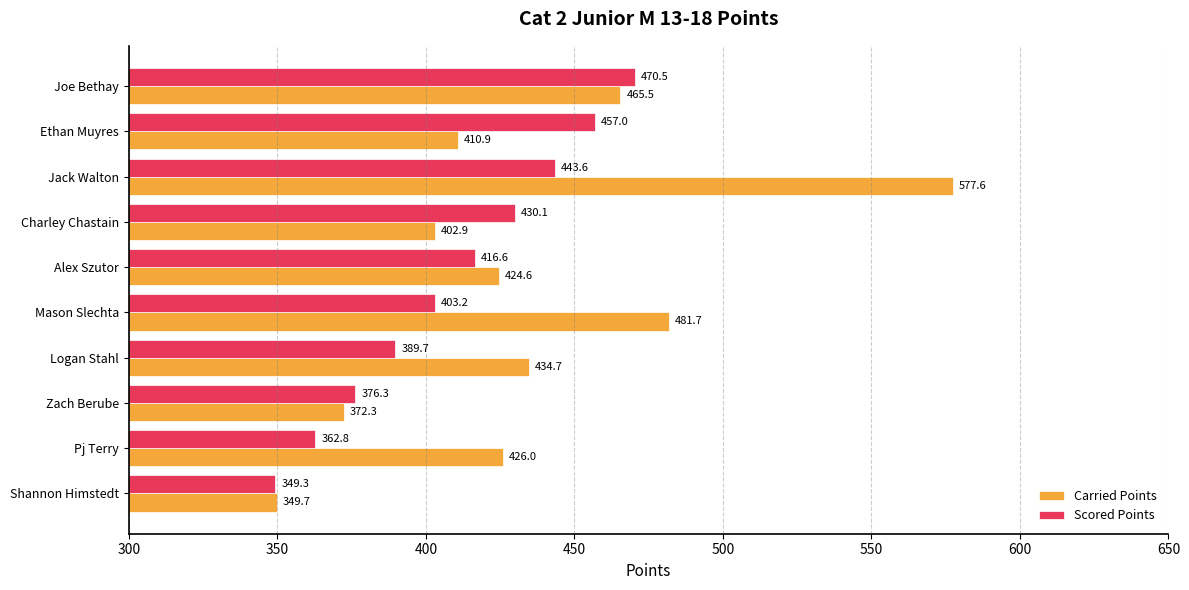

What is the highest value of the Scored Points series?

470.5